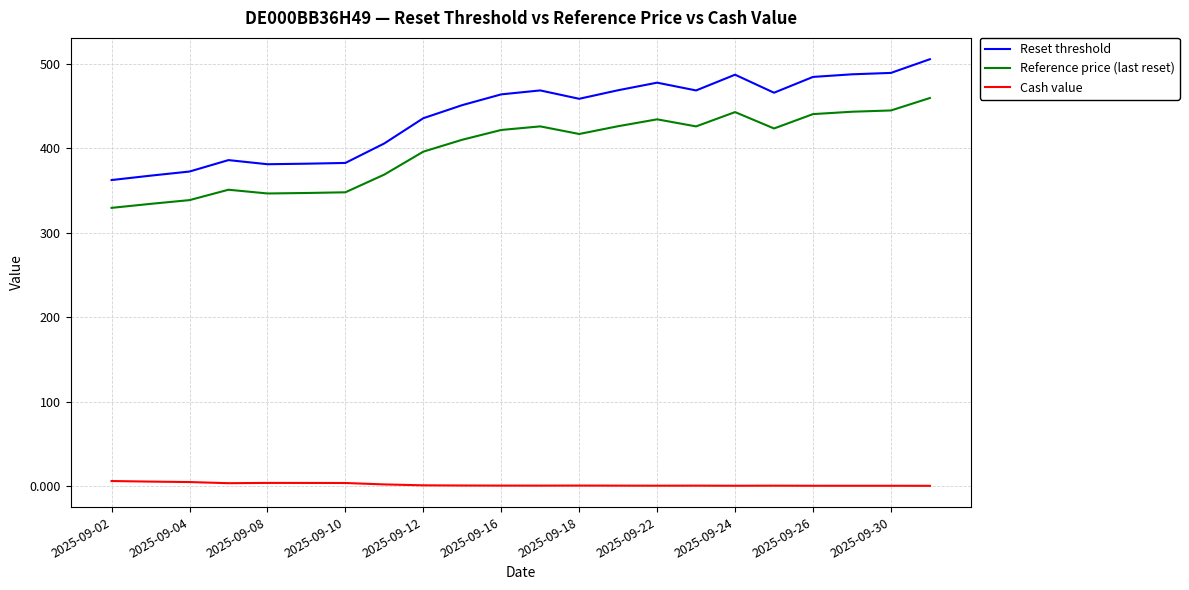

What is the maximum value shown in the chart?

505.4